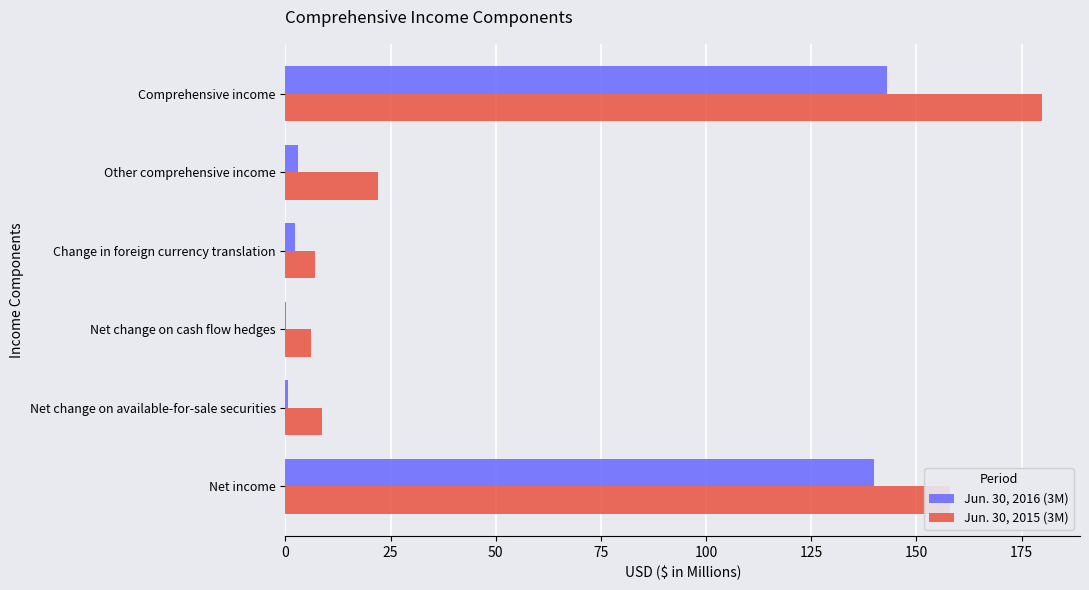

Which series has the largest range (max minus min)?

Jun. 30, 2015 (3M)